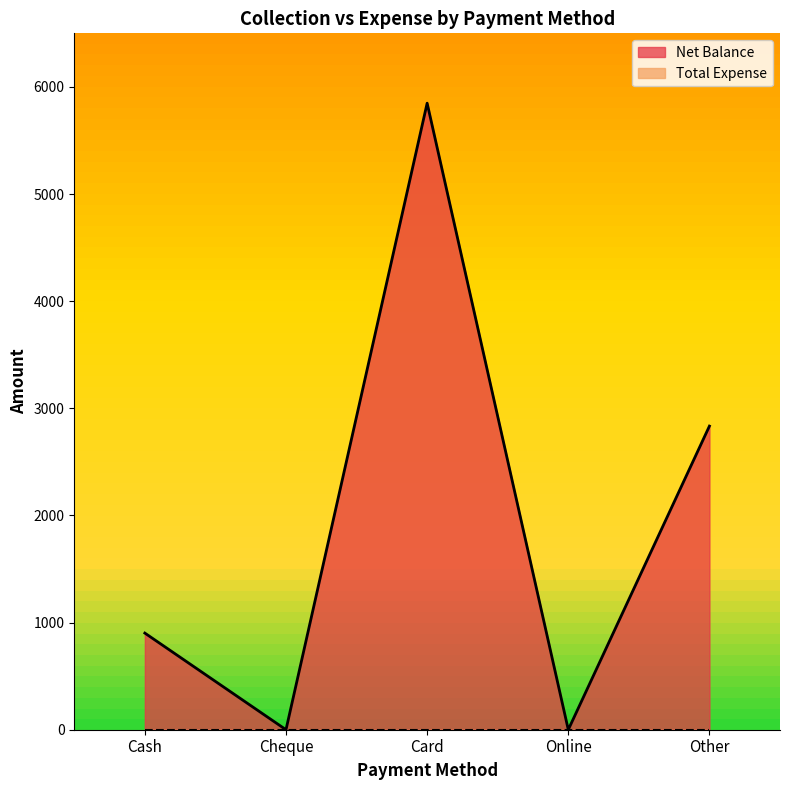

How many positive values are there?

3